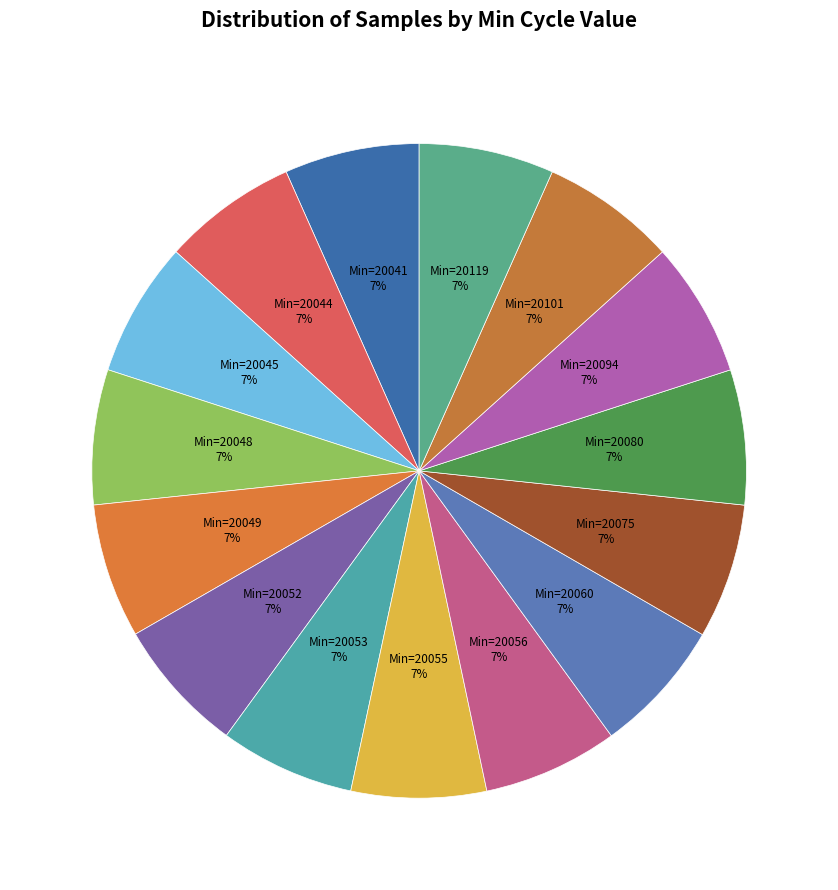

How many segments does this pie chart have?

15